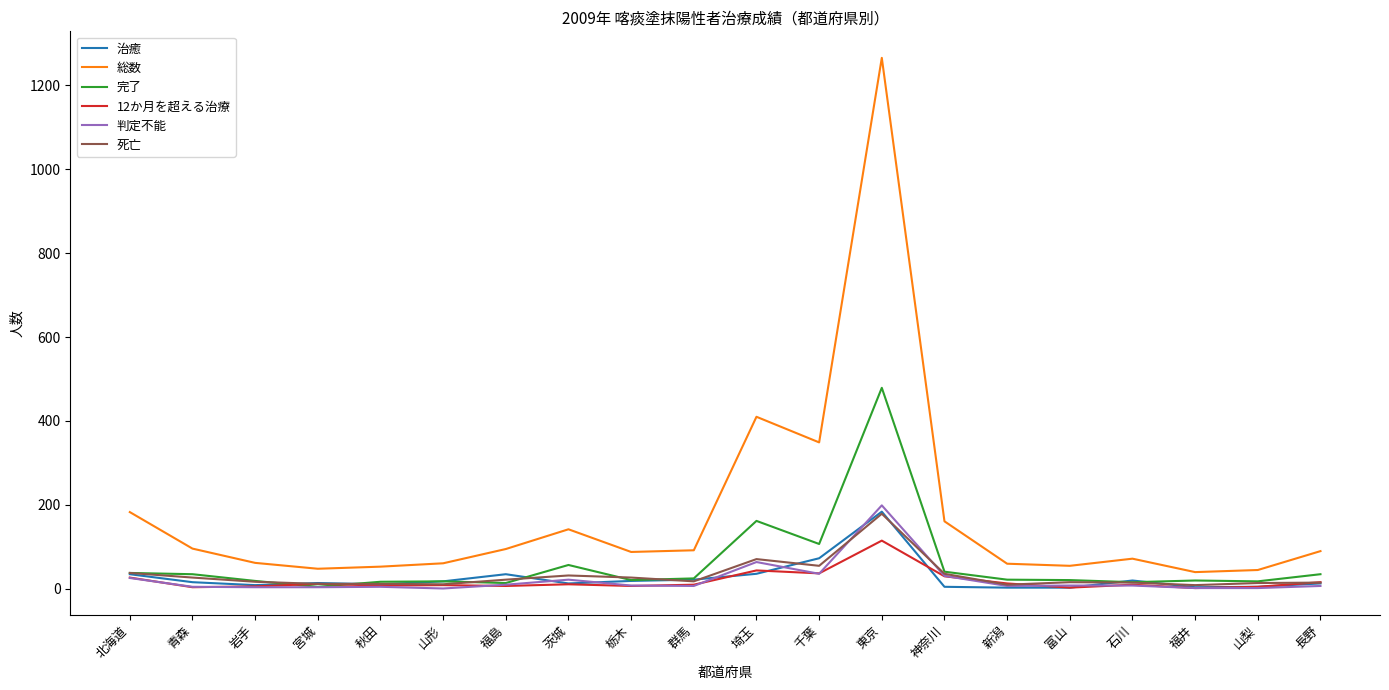

At how many categories does at least one series exceed 853?

1